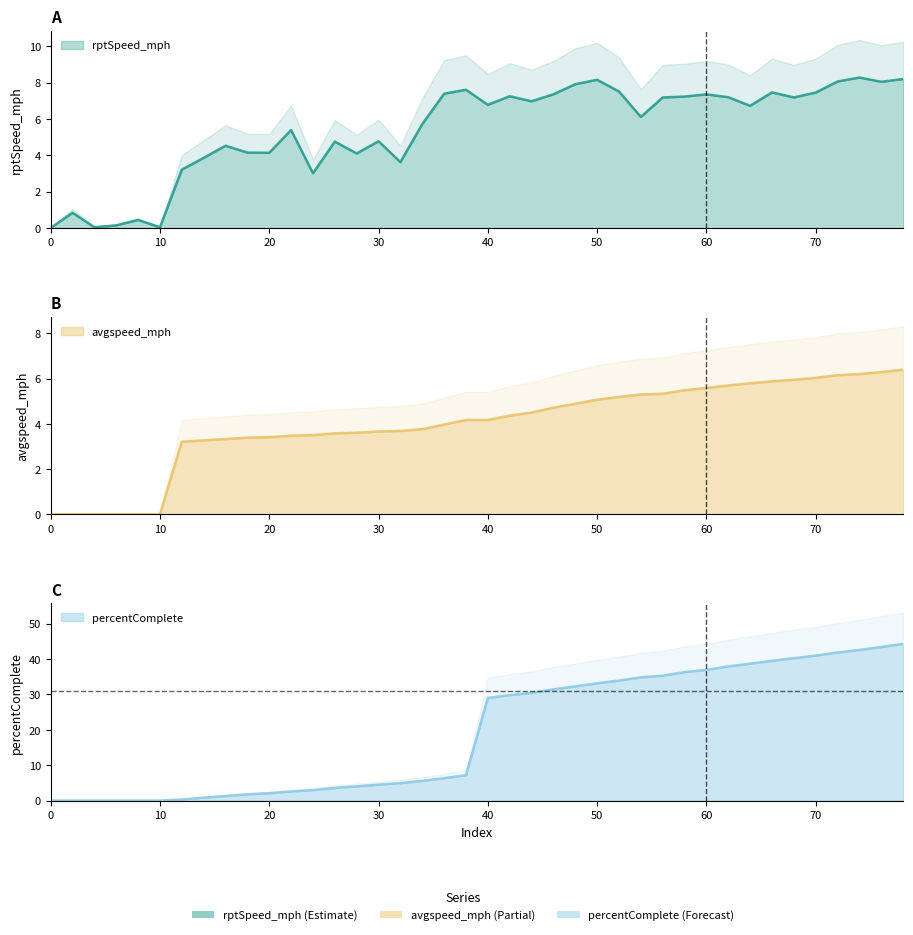

What is the total value across all series at 44?

41.9